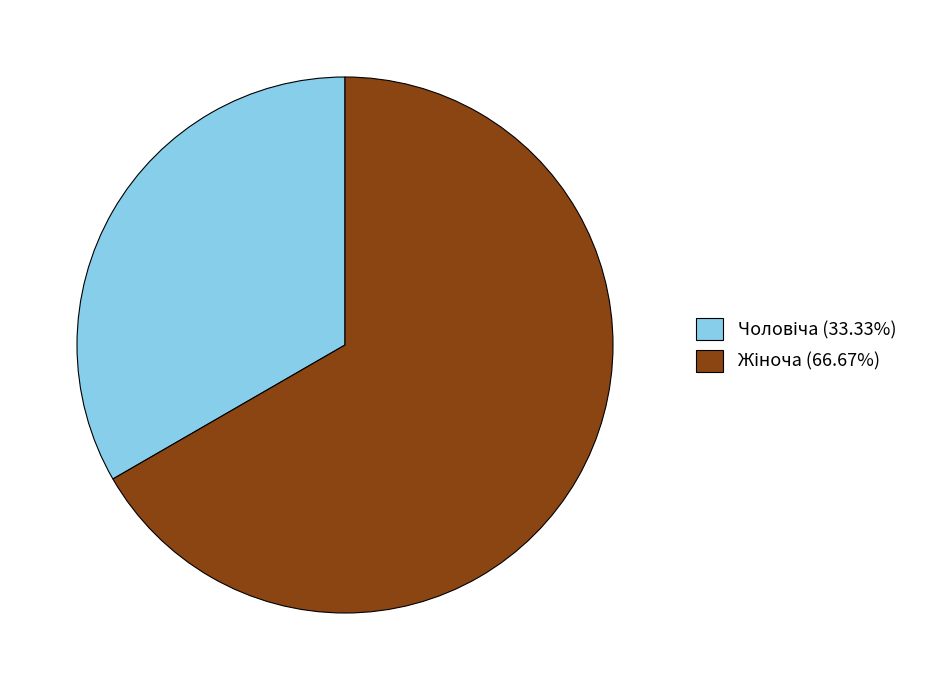

Does any single category account for the majority?

Yes